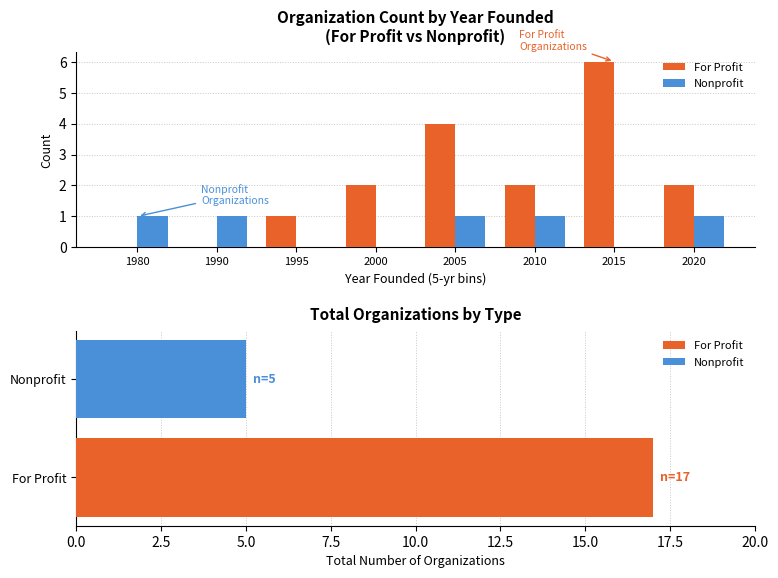

What is the difference between the For Profit values at 2020 and 1980?

2